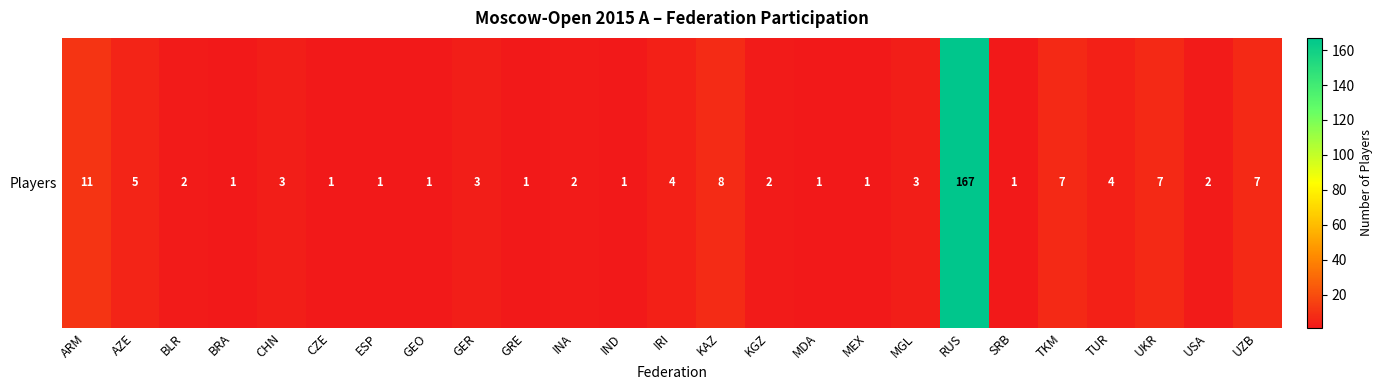

What is the difference between the values at BRA and KAZ?

7